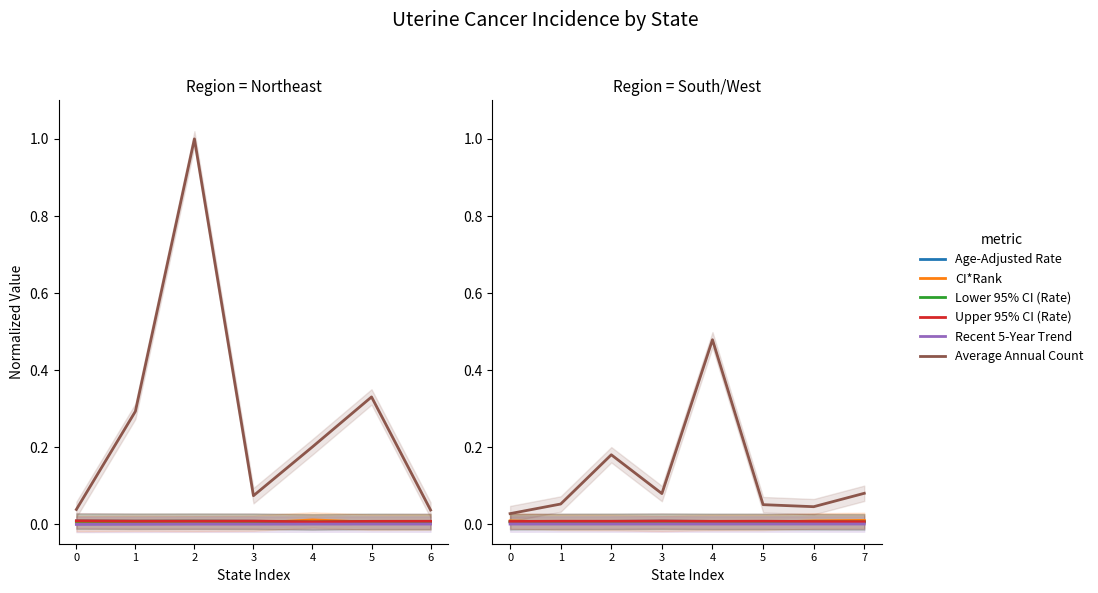

Which series has the widest spread of values?

Average Annual Count